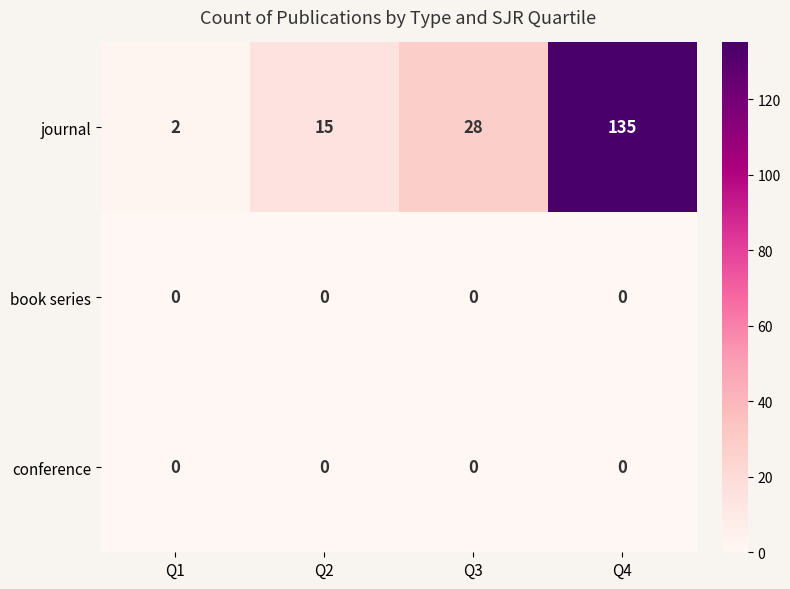

Reading left to right, transcribe all the data shown in this chart.

journal: 2	15	28	135
book series: 0	0	0	0
conference: 0	0	0	0